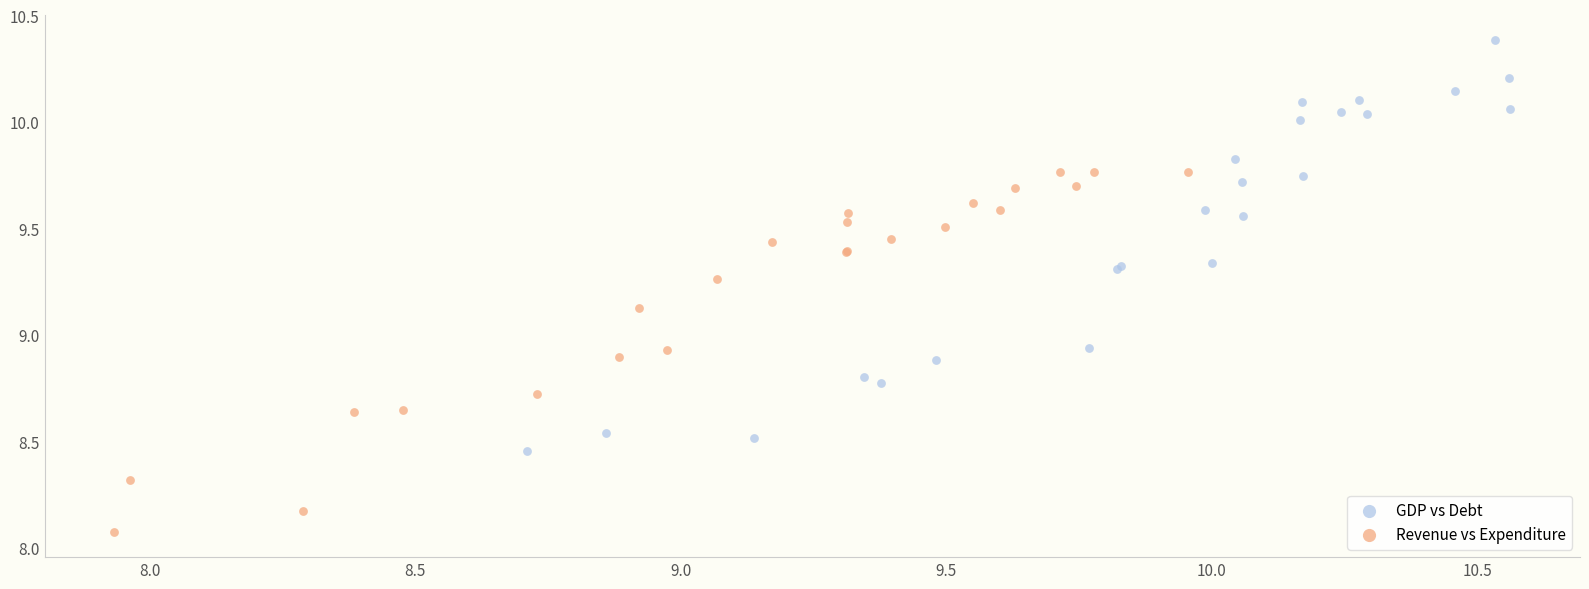

Which series reaches the minimum Y coordinate?

Revenue vs Expenditure